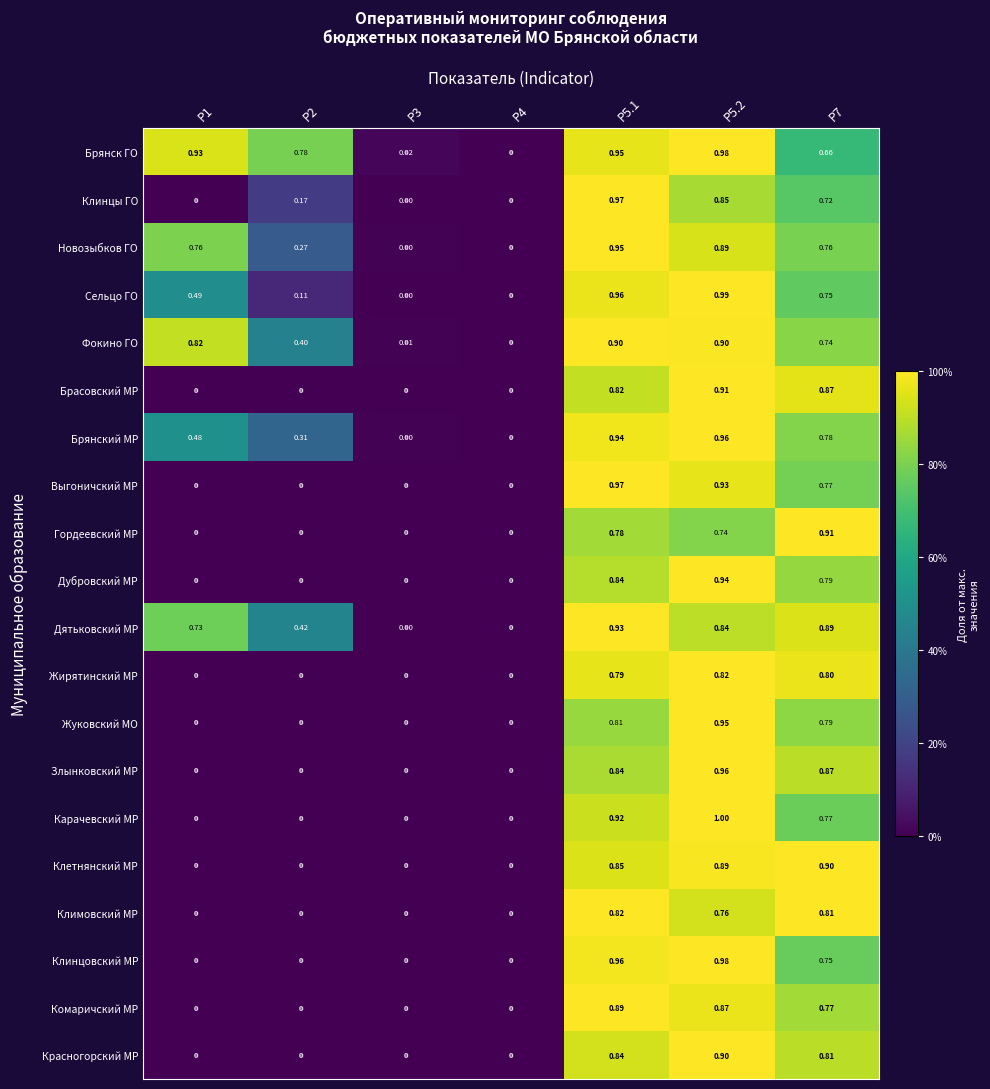

Which series has the largest total across all categories?

Брянск ГО